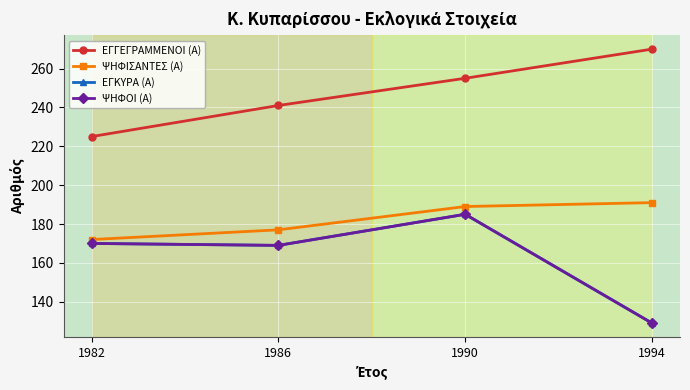

What is the total value across all series at 1986?

756